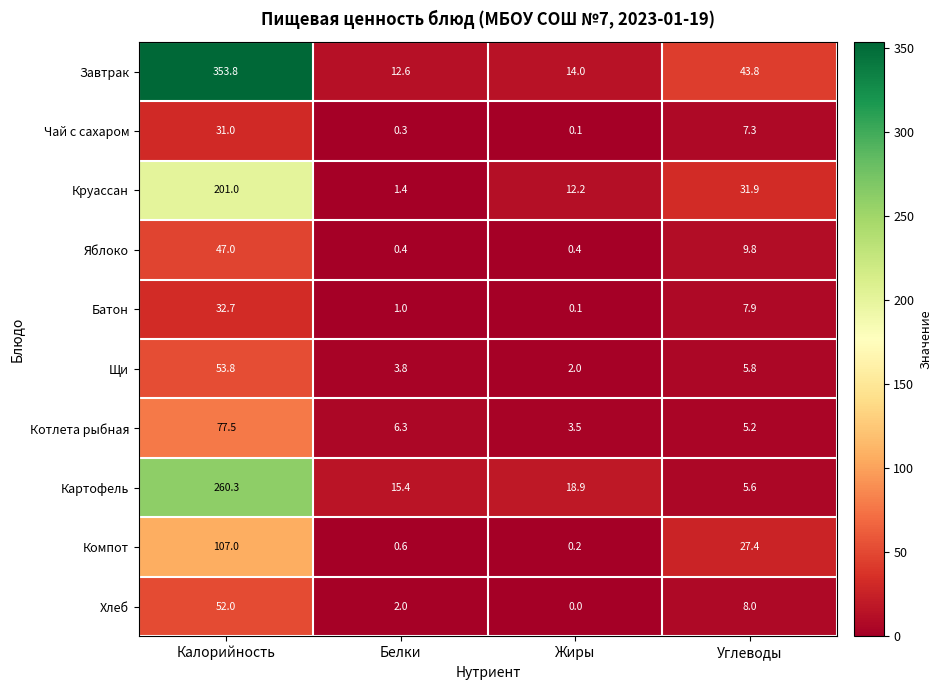

List the series in order of their peak value, highest first.

Завтрак, Картофель, Круассан, Компот, Котлета рыбная, Щи, Хлеб, Яблоко, Батон, Чай с сахаром